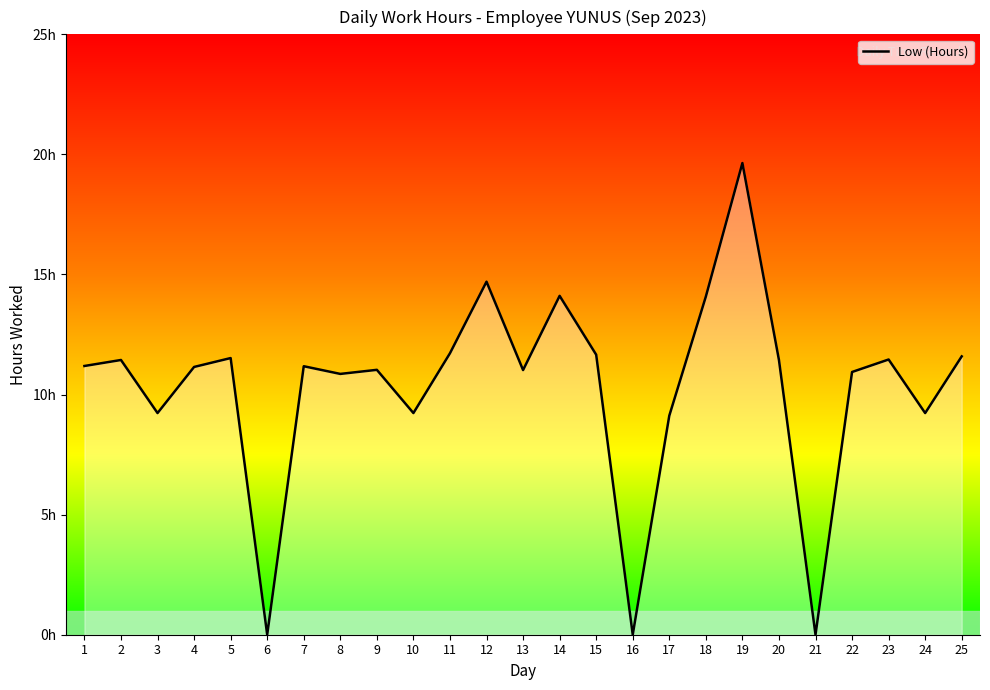

Does the chart have visible grid lines?

No